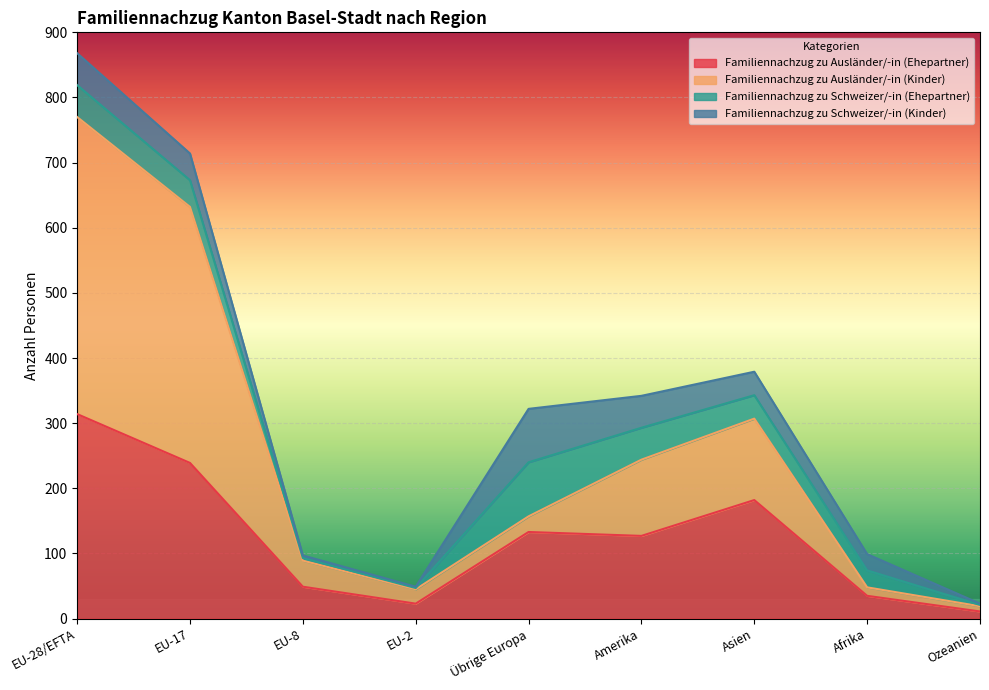

True or false: Familiennachzug zu Ausländer/-in (Ehepartner) has a value of 530 at EU-28/EFTA.

False